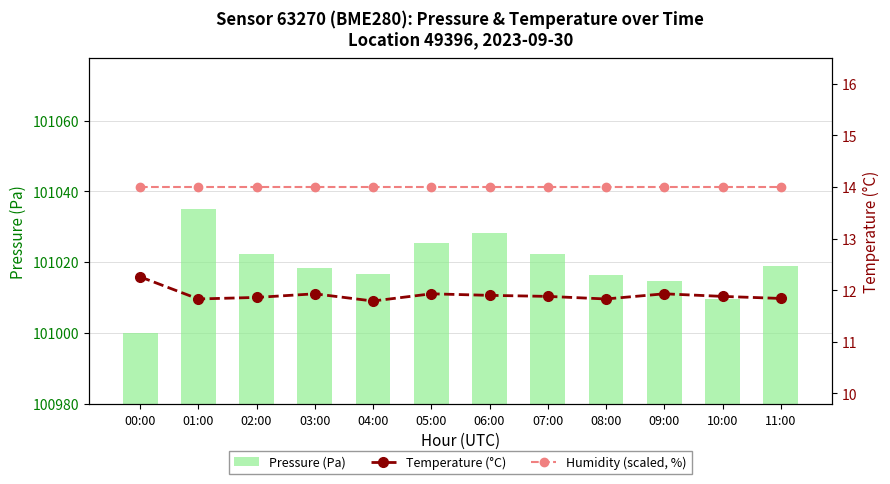

Which category has the highest value across all series?

01:00